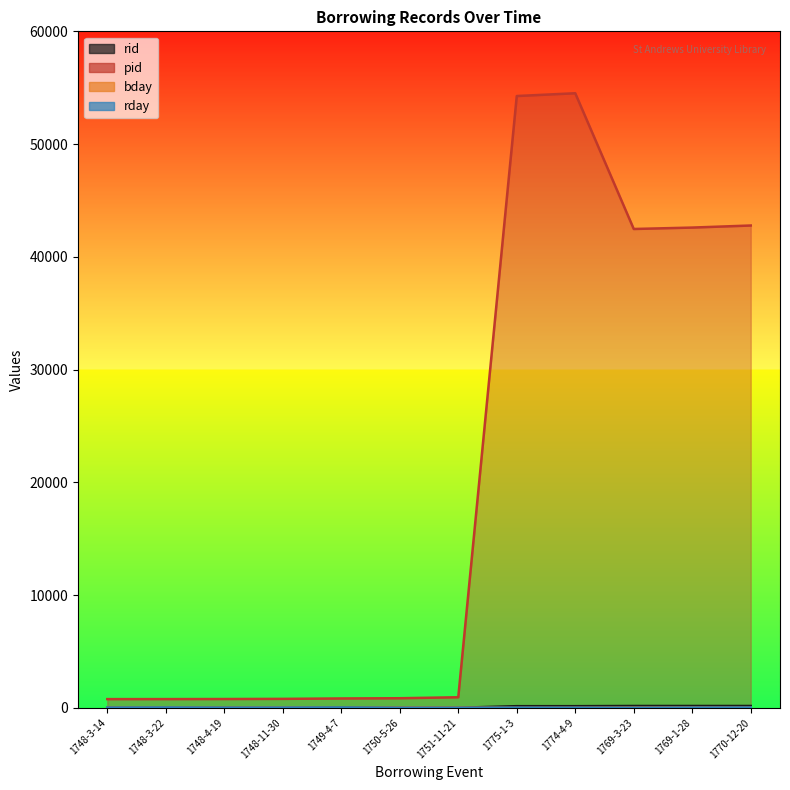

Where does the pid series first go above 940?

1775-1-3